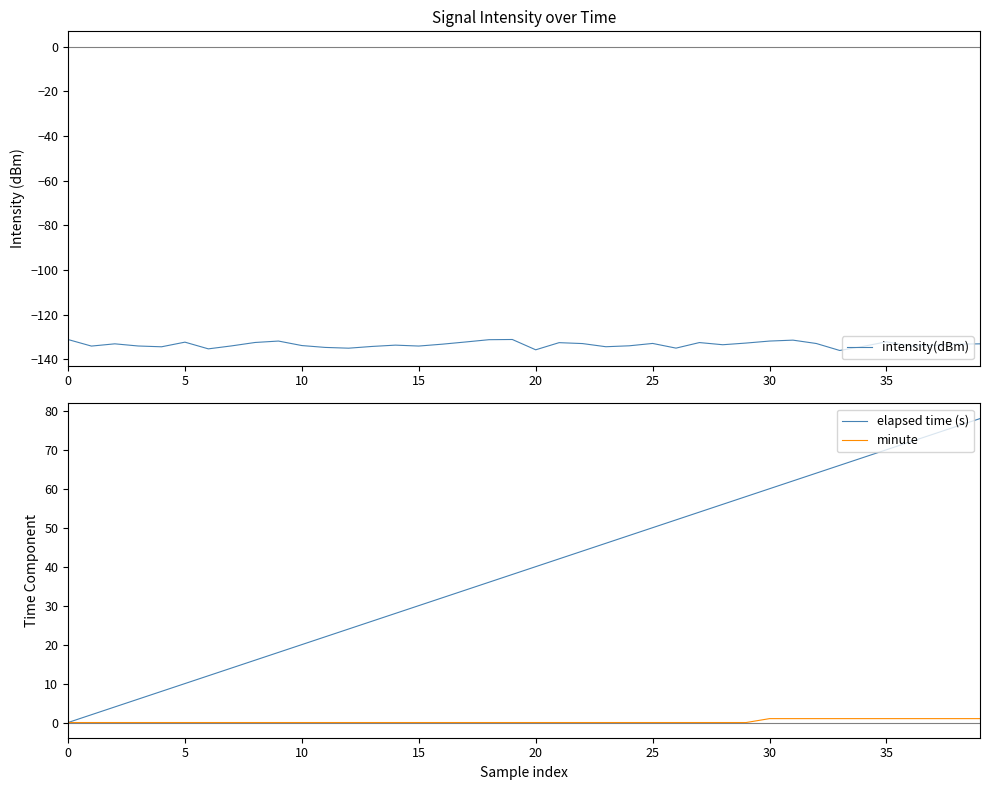

The elapsed time (s) series shows 40 at 20. True or false?

True